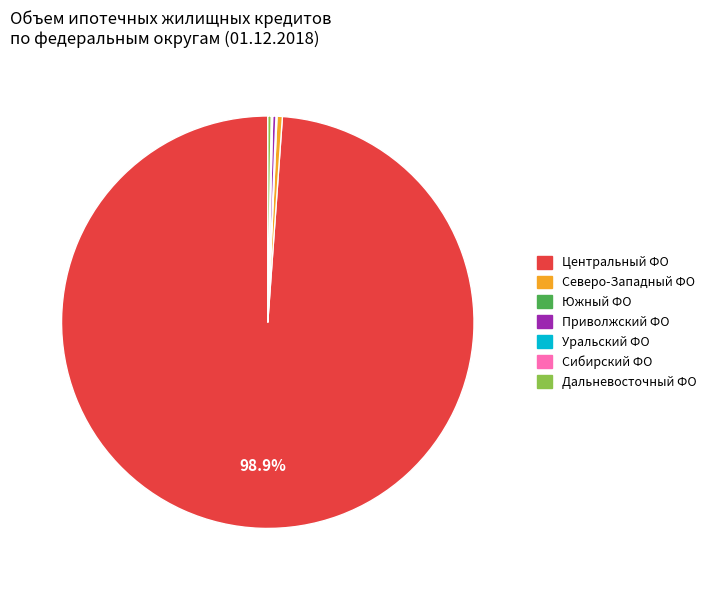

Is there any slice that represents more than half of the pie?

Yes